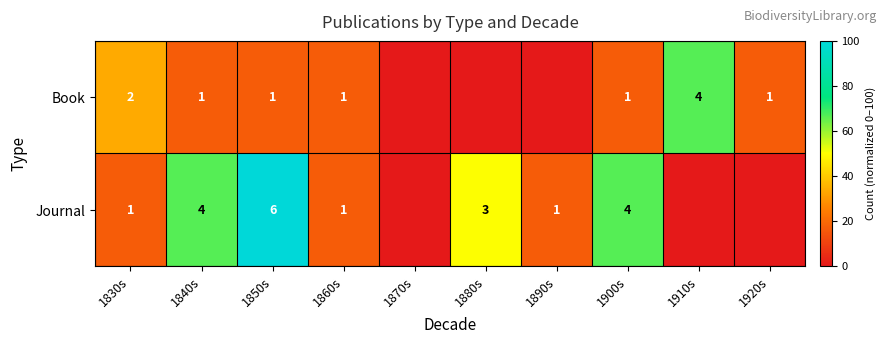

Is it true that Book equals 26.7 at 1920s?

False